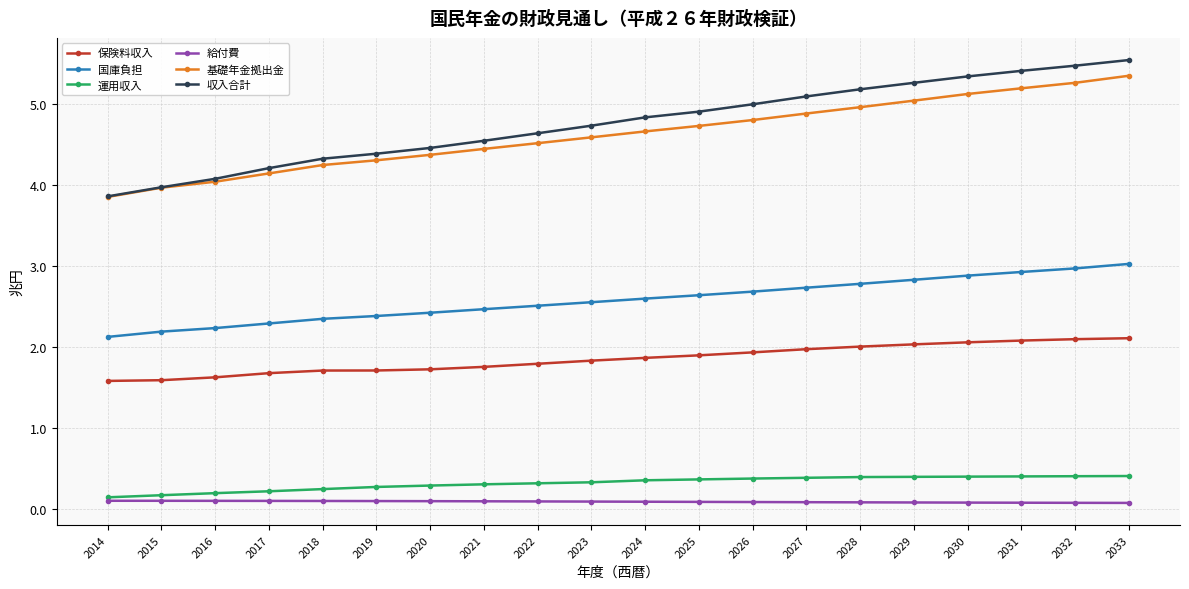

How many lines are shown in the chart?

6